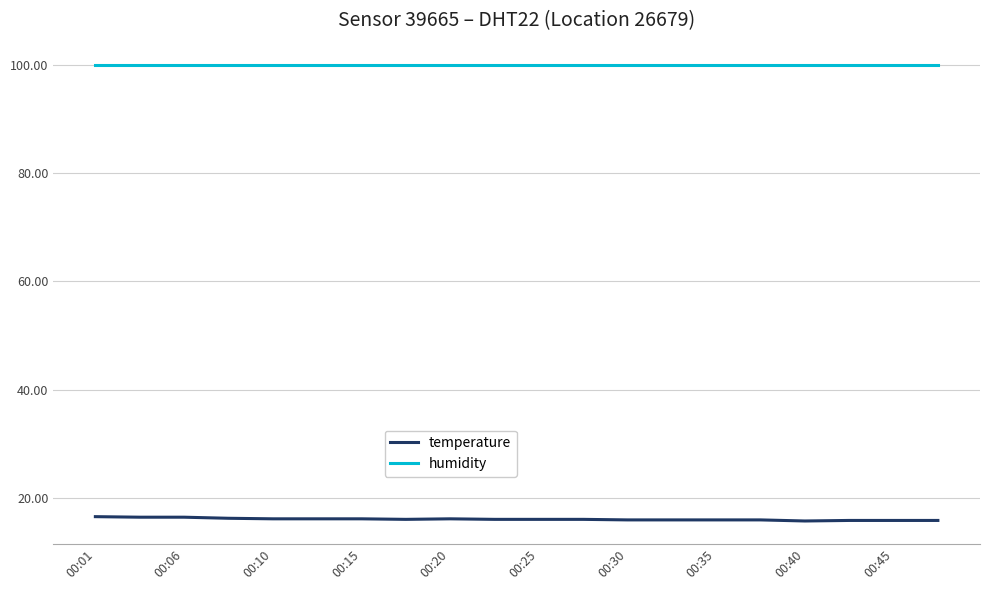

What is the highest value of the humidity series?

99.9